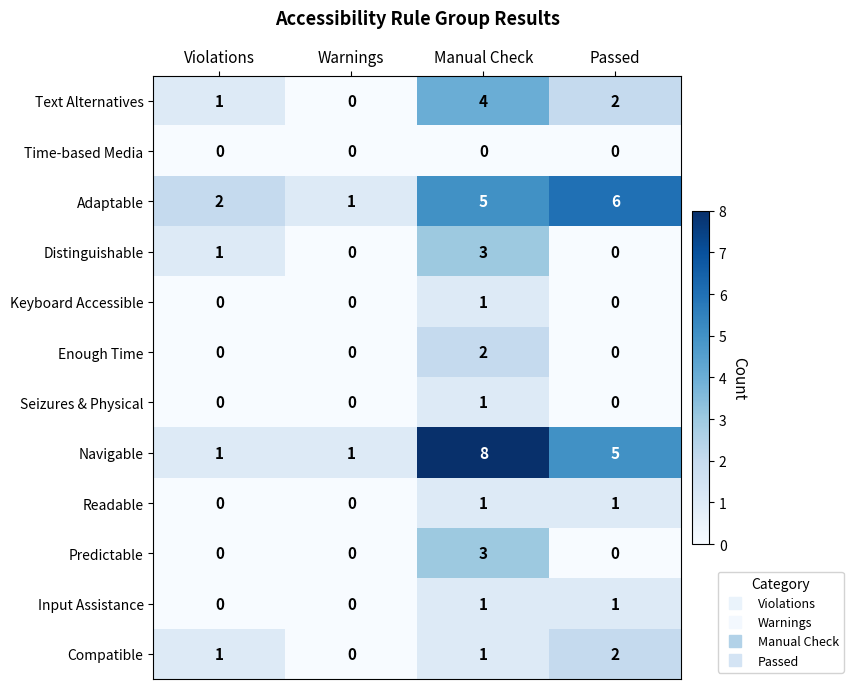

The value of Compatible at Violations is 1. True or false?

True